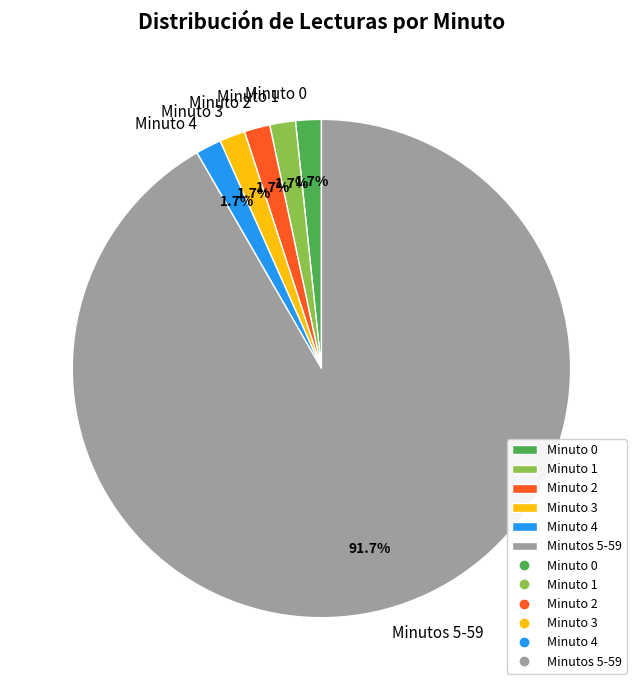

How many slices are in this pie chart?

6